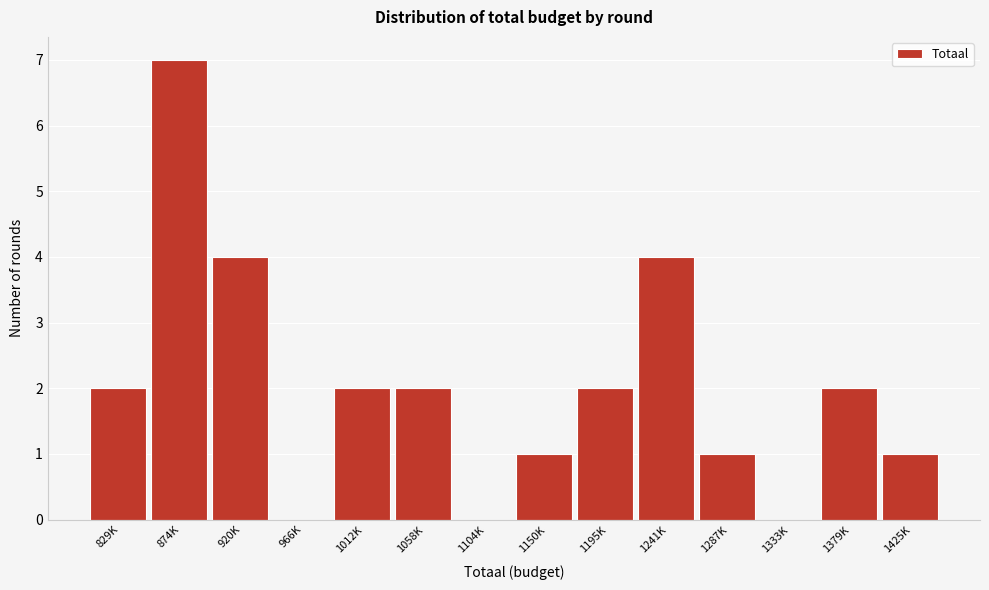

Reading left to right, extract all data points from this chart.

829K=2	874K=7	920K=4	966K=0	1012K=2	1058K=2	1104K=0	1150K=1	1195K=2	1241K=4	1287K=1	1333K=0	1379K=2	1425K=1